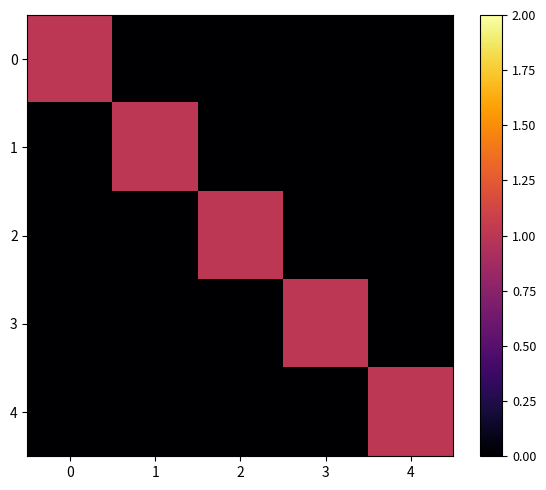

Reading right to left, what are all the values shown in this chart?

0: 4=0	3=0	2=0	1=0	0=1
1: 4=0	3=0	2=0	1=1	0=0
2: 4=0	3=0	2=1	1=0	0=0
3: 4=0	3=1	2=0	1=0	0=0
4: 4=1	3=0	2=0	1=0	0=0